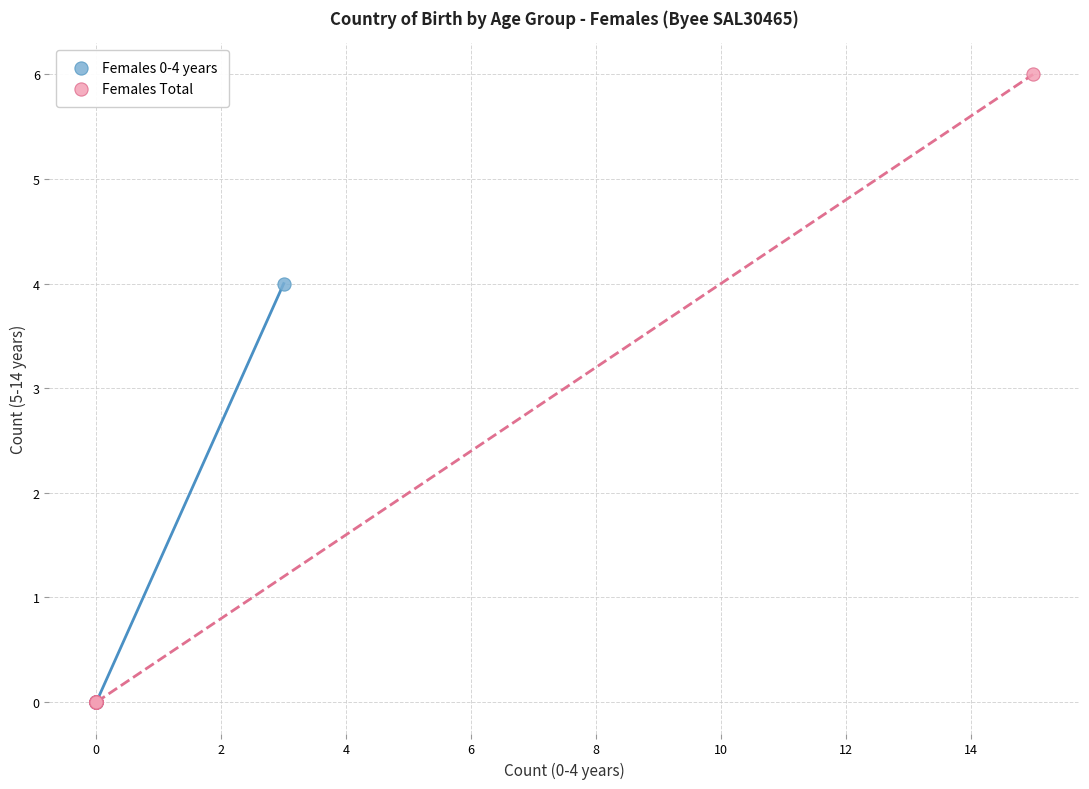

Which series has the largest Y range (max minus min)?

Females Total